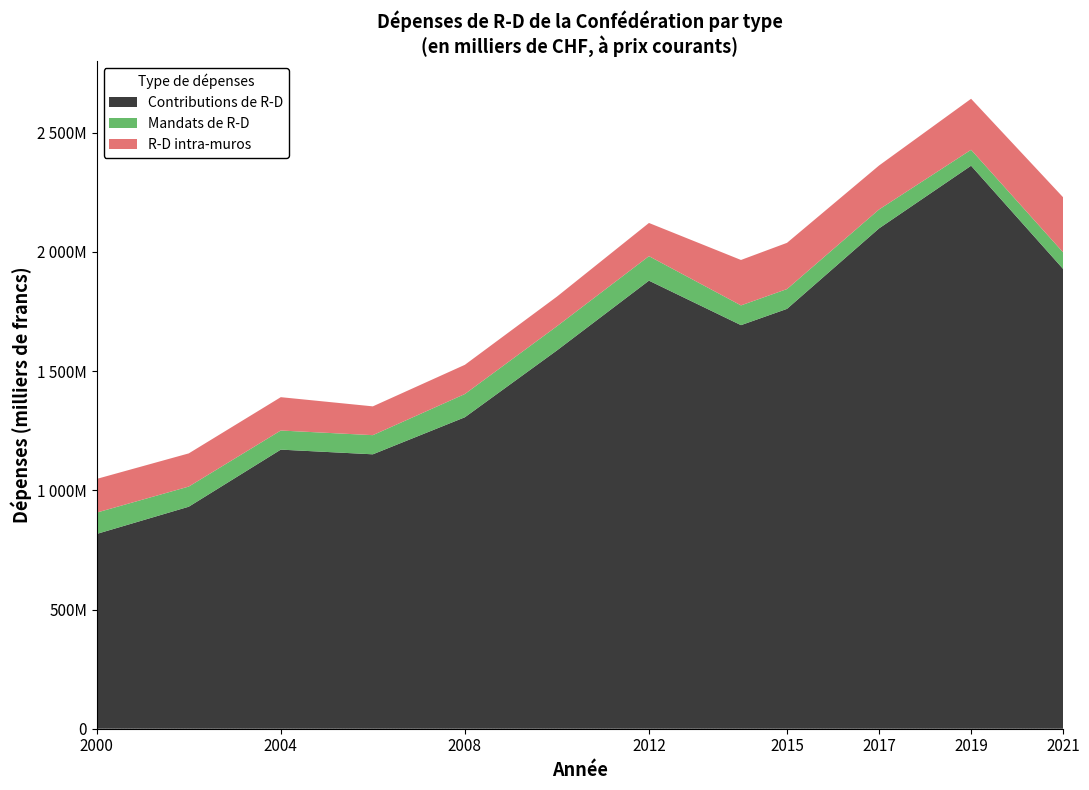

Reading left to right, extract all data points from this chart.

R-D intra-muros: 2000=141292	2002=139162	2004=139886	2006=120800	2008=122539	2010=124198	2012=139298	2014=190607	2015=193909	2017=184467	2019=214030	2021=230963
Mandats de R-D: 2000=89527	2002=84537	2004=80140	2006=80337	2008=97458	2010=101494	2012=102730	2014=82841	2015=83068	2017=79313	2019=66792	2021=69569
Contributions de R-D: 2000=817131	2002=931285	2004=1170790	2006=1151138	2008=1306567	2010=1586878	2012=1879597	2014=1692954	2015=1761270	2017=2098840	2019=2361751	2021=1928707